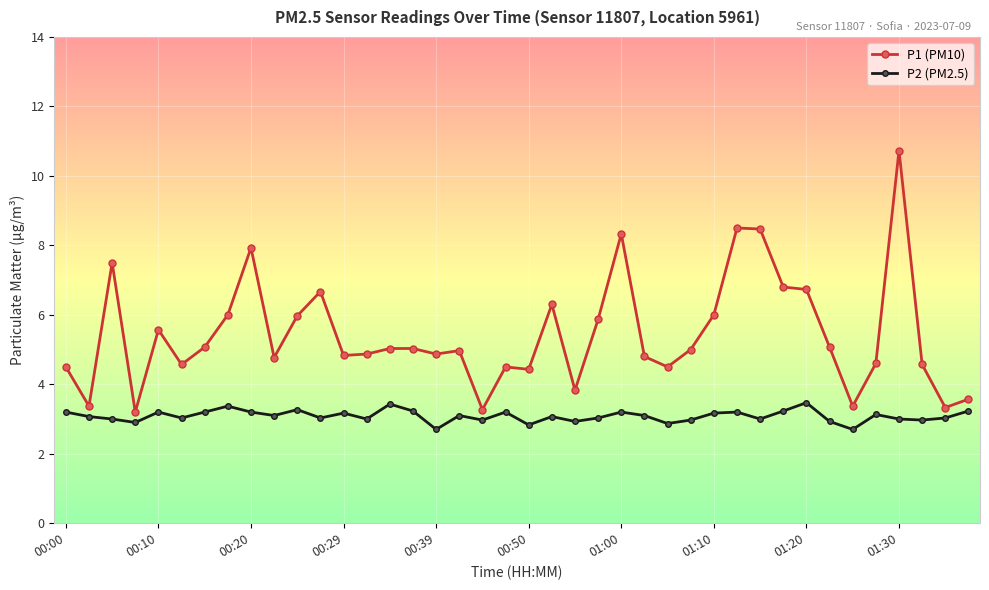

Which series has the largest total across all categories?

P1 (PM10)